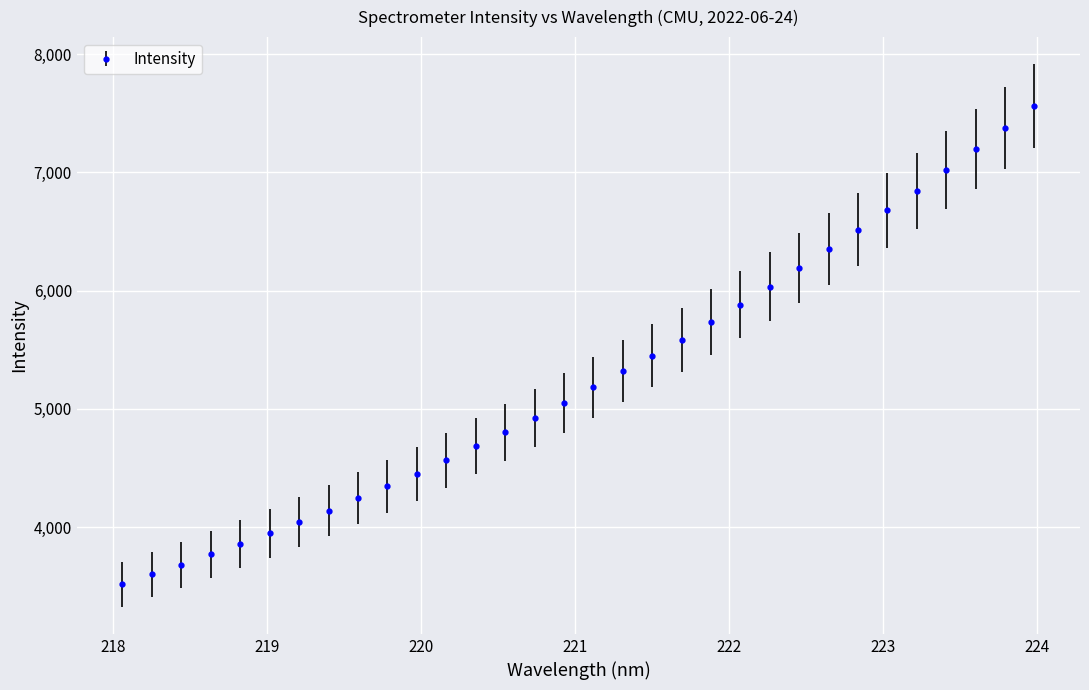

What is the difference between the second highest and second lowest values?

3774.1